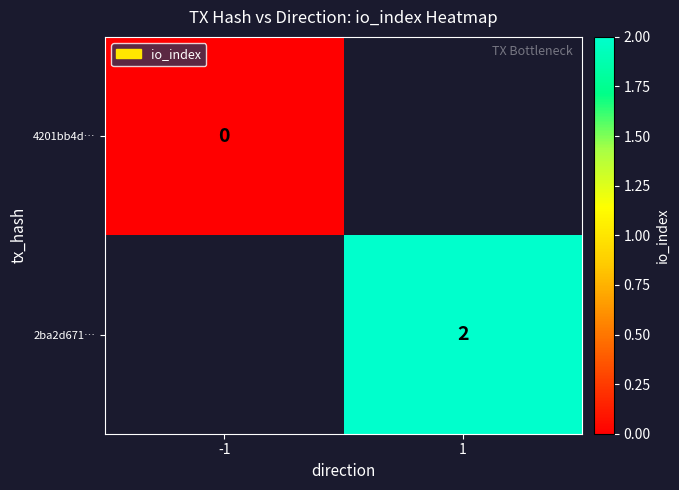

Is the value of 4201bb4d… at -1 greater than the value of 2ba2d671… at 1?

No